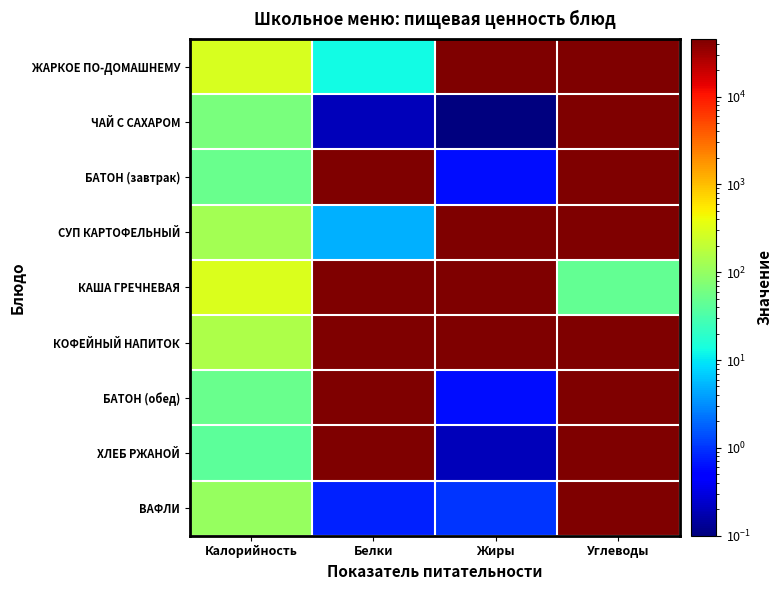

Reading left to right, what are all the values shown in this chart?

ЖАРКОЕ ПО-ДОМАШНЕМУ: Калорийность=280.0	Белки=13.0	Жиры=44974.0	Углеводы=45034.0
ЧАЙ С САХАРОМ: Калорийность=65.0	Белки=0.2	Жиры=0.1	Углеводы=44973.0
БАТОН (завтрак): Калорийность=52.0	Белки=45047.0	Жиры=0.6	Углеводы=44995.0
СУП КАРТОФЕЛЬНЫЙ: Калорийность=124.0	Белки=5.0	Жиры=44931.0	Углеводы=44971.0
КАША ГРЕЧНЕВАЯ: Калорийность=298.0	Белки=44967.0	Жиры=44934.0	Углеводы=46.2
КОФЕЙНЫЙ НАПИТОК: Калорийность=148.0	Белки=44988.0	Жиры=44929.0	Углеводы=45103.0
БАТОН (обед): Калорийность=52.0	Белки=45047.0	Жиры=0.6	Углеводы=44995.0
ХЛЕБ РЖАНОЙ: Калорийность=41.0	Белки=44986.0	Жиры=0.2	Углеводы=45054.0
ВАФЛИ: Калорийность=106.0	Белки=0.8	Жиры=1.0	Углеводы=44980.0